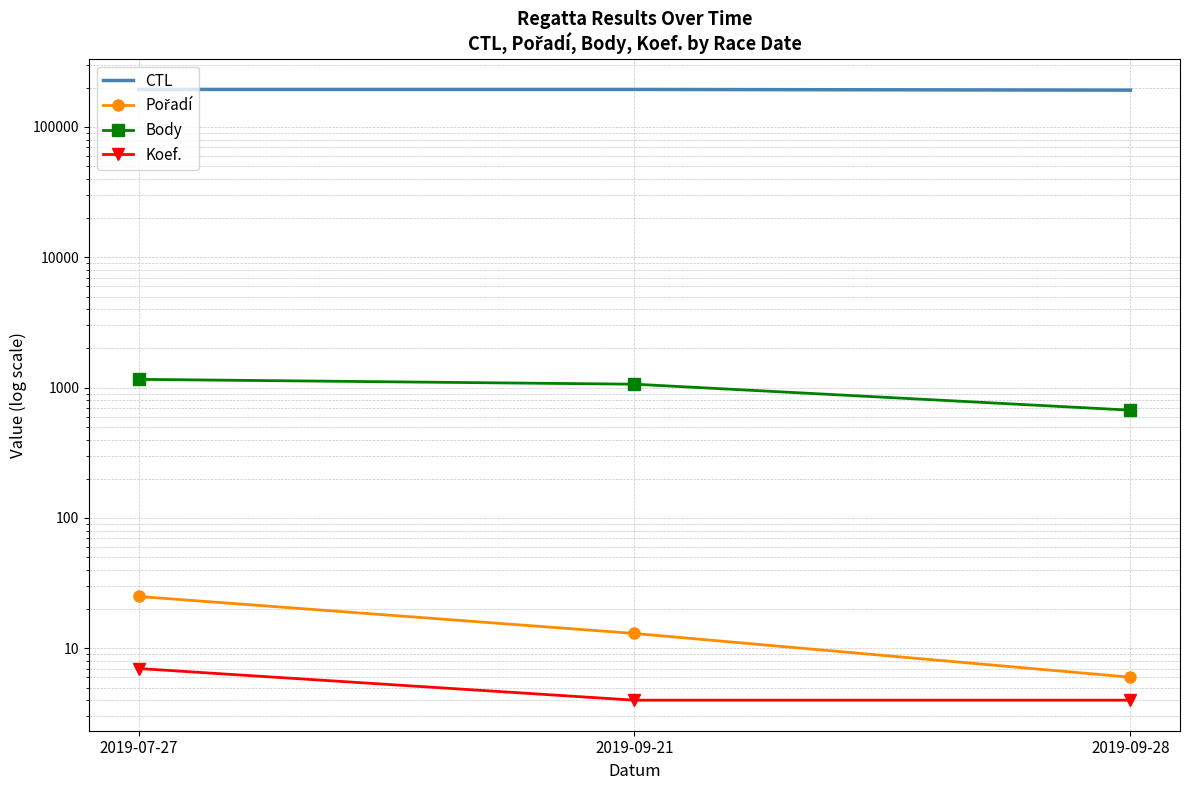

True or false: CTL has a value of 194161 at 2019-09-21.

True